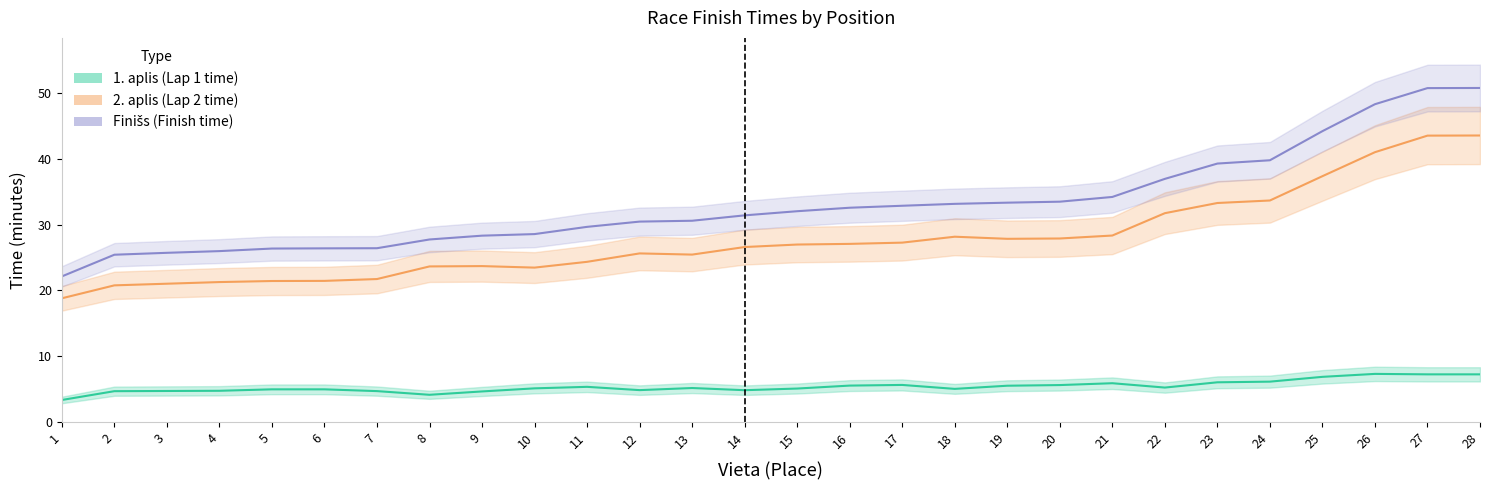

What are all the series names shown in the legend?

1. aplis (Lap 1 time), 2. aplis (Lap 2 time), Finišs (Finish time)